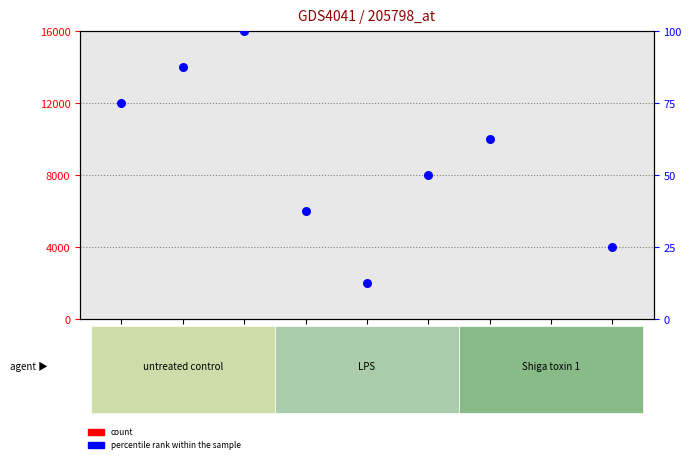

What are all the series names shown in the legend?

count, percentile rank within the sample